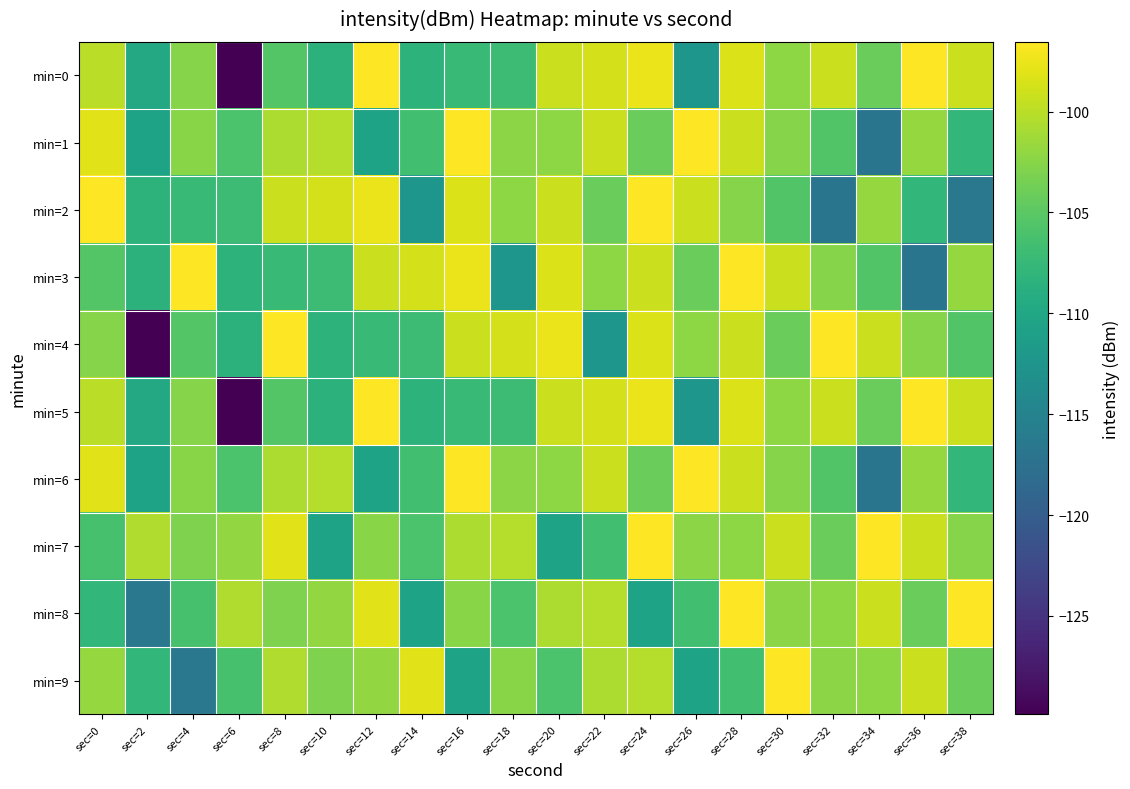

Rank the series at sec=6 from highest to lowest value.

min=8, min=7, min=1, min=6, min=9, min=2, min=3, min=4, min=0, min=5